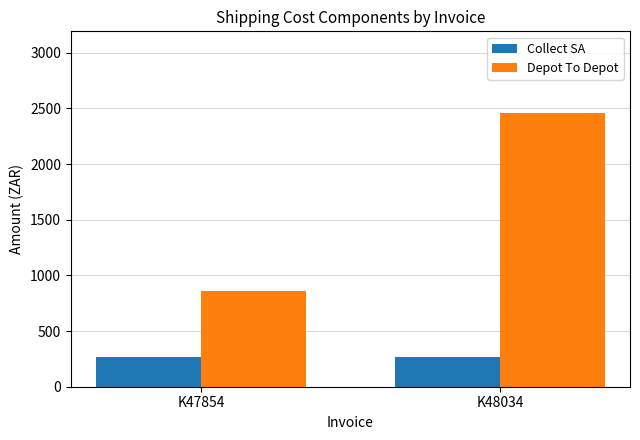

The value of Collect SA at K47854 is 443.8. True or false?

False